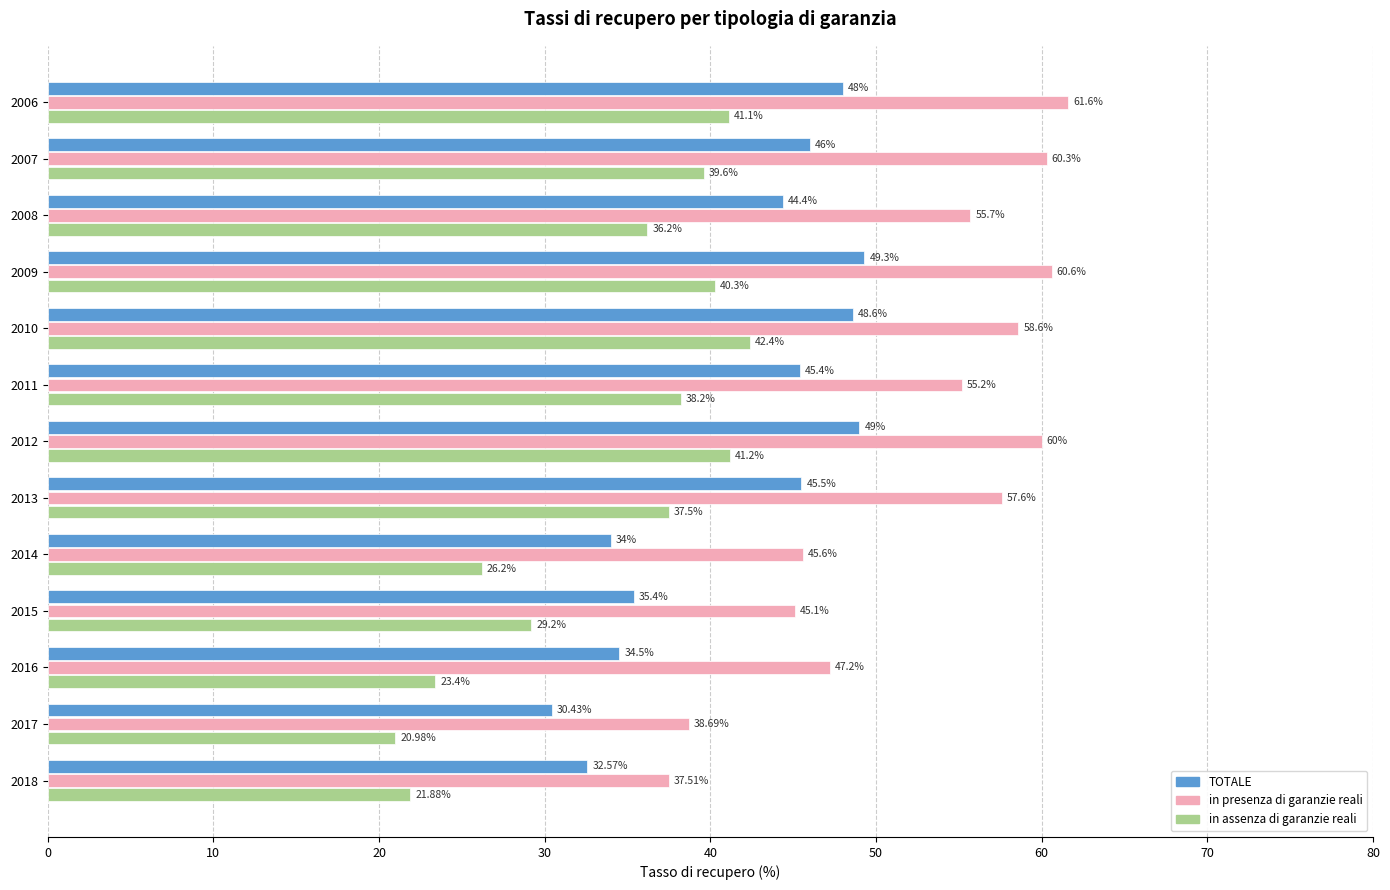

Which series has the largest range (max minus min)?

in presenza di garanzie reali